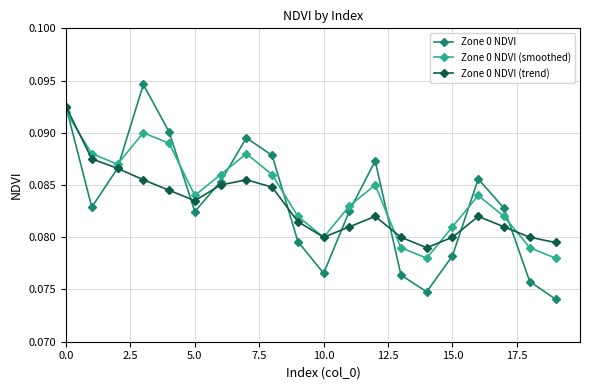

Which series has the largest range (max minus min)?

Zone 0 NDVI